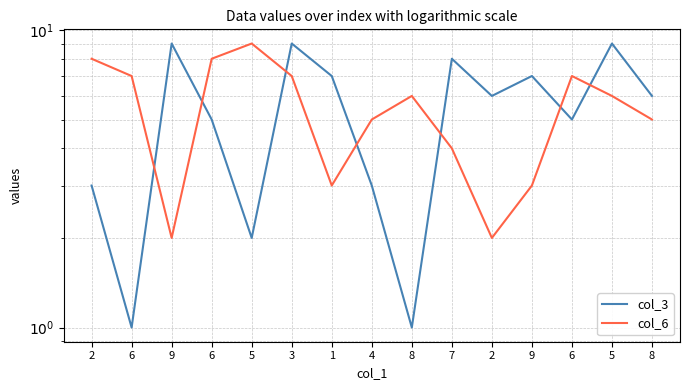

At which category does the chart reach its minimum across all series?

6